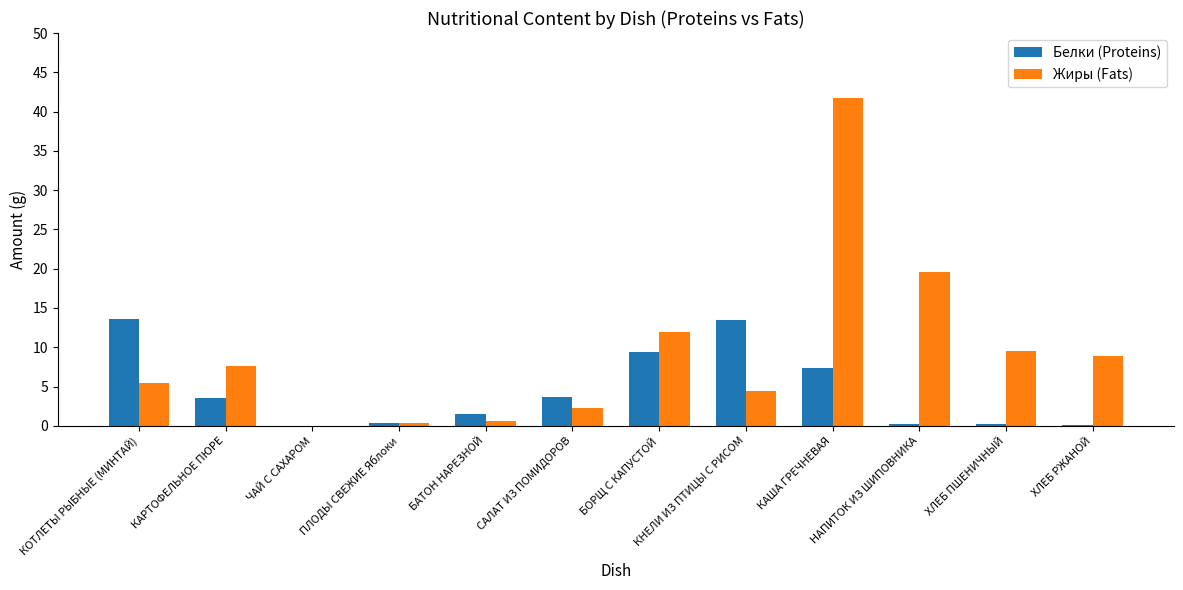

Are the bars horizontal?

No